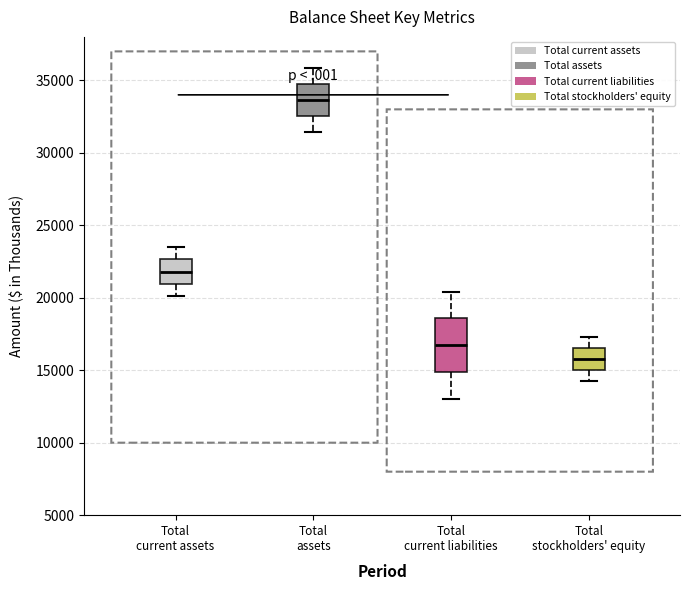

Reading left to right, read every box against the y-axis: the position of its median line, the range the box covers, and the ends of its whiskers. The values are not printed on the chart, so give them approximately, as read against the axis.

Total current assets: median 22000, box 21000 to 22500, whiskers 20000 to 23500
Total assets: median 33500, box 32500 to 35000, whiskers 31500 to 36000
Total current liabilities: median 16500, box 15000 to 18500, whiskers 13000 to 20500
Total stockholders' equity: median 16000, box 15000 to 16500, whiskers 14000 to 17500